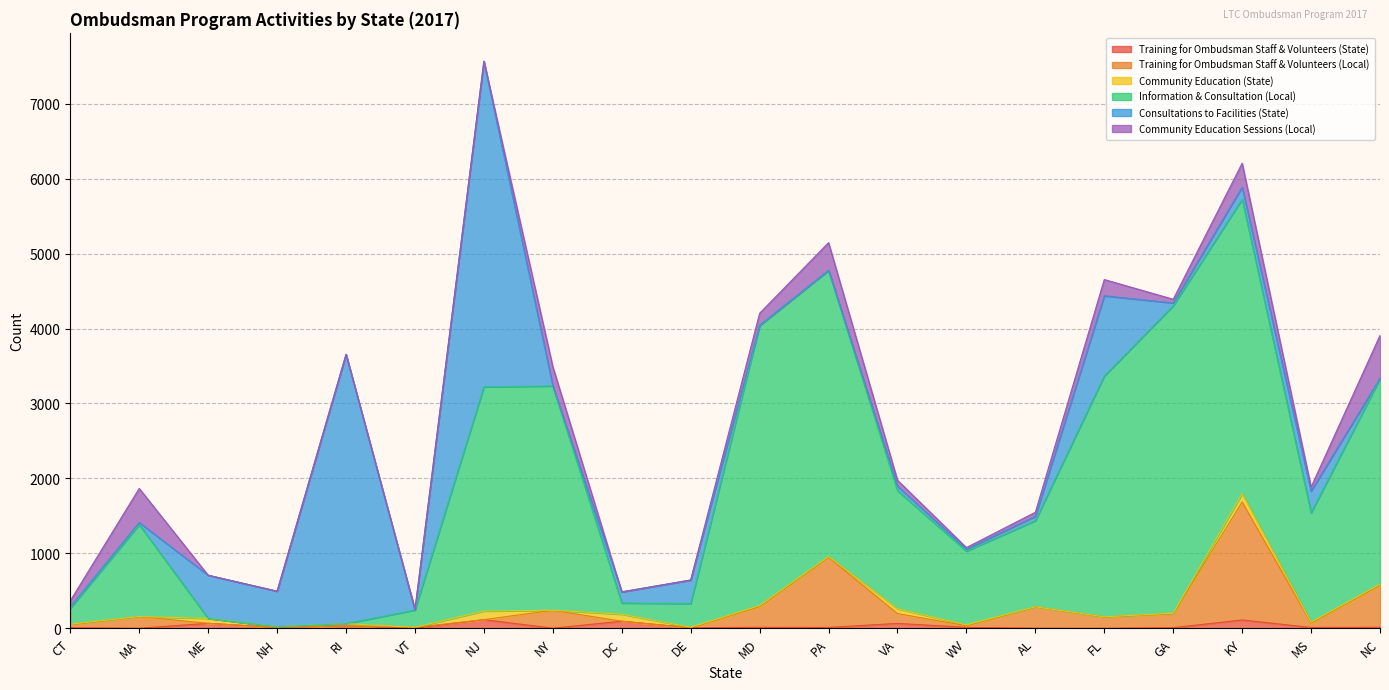

Is the value of Training for Ombudsman Staff & Volunteers (Local) at PA greater than the value of Information & Consultation (Local) at GA?

No